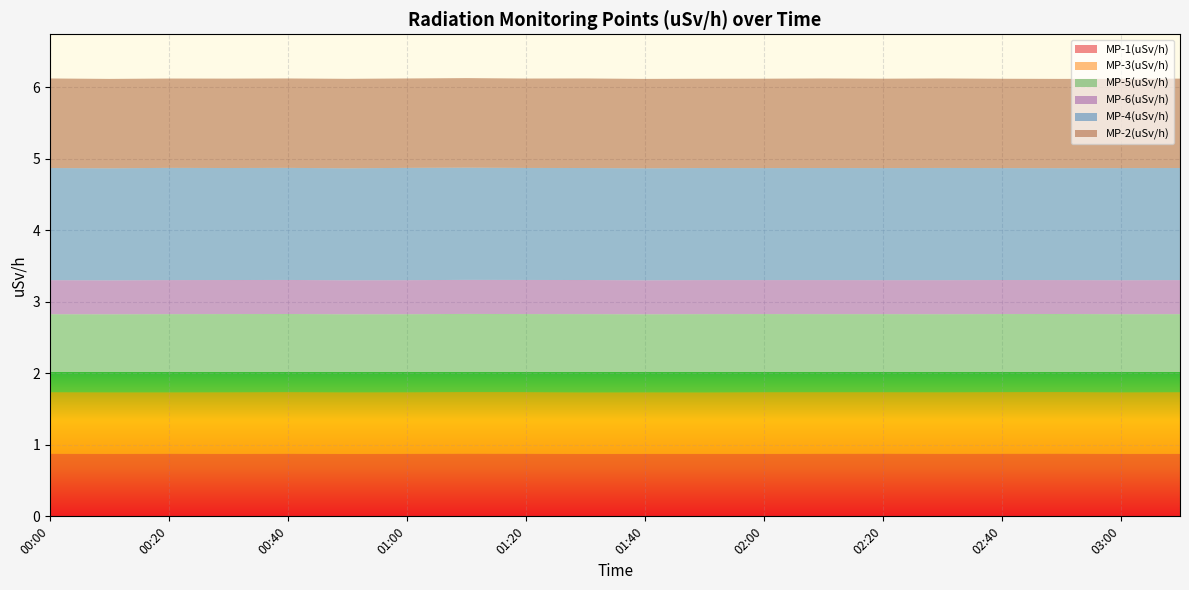

Reading left to right, what are all the values shown in this chart?

MP-1(uSv/h): 00:00=0.9	00:10=0.9	00:20=0.9	00:30=0.9	00:40=0.9	00:50=0.9	01:00=0.9	01:10=0.9	01:20=0.9	01:30=0.9	01:40=0.9	01:50=0.9	02:00=0.9	02:10=0.9	02:20=0.9	02:30=0.9	02:40=0.9	02:50=0.9	03:00=0.9	03:10=0.9
MP-3(uSv/h): 00:00=0.9	00:10=0.9	00:20=0.9	00:30=0.9	00:40=0.9	00:50=0.9	01:00=0.9	01:10=0.9	01:20=0.9	01:30=0.9	01:40=0.9	01:50=0.9	02:00=0.9	02:10=0.9	02:20=0.9	02:30=0.9	02:40=0.9	02:50=0.9	03:00=0.9	03:10=0.9
MP-5(uSv/h): 00:00=1.1	00:10=1.1	00:20=1.1	00:30=1.1	00:40=1.1	00:50=1.1	01:00=1.1	01:10=1.1	01:20=1.1	01:30=1.1	01:40=1.1	01:50=1.1	02:00=1.1	02:10=1.1	02:20=1.1	02:30=1.1	02:40=1.1	02:50=1.1	03:00=1.1	03:10=1.1
MP-6(uSv/h): 00:00=0.5	00:10=0.5	00:20=0.5	00:30=0.5	00:40=0.5	00:50=0.5	01:00=0.5	01:10=0.5	01:20=0.5	01:30=0.5	01:40=0.5	01:50=0.5	02:00=0.5	02:10=0.5	02:20=0.5	02:30=0.5	02:40=0.5	02:50=0.5	03:00=0.5	03:10=0.5
MP-4(uSv/h): 00:00=1.6	00:10=1.6	00:20=1.6	00:30=1.6	00:40=1.6	00:50=1.6	01:00=1.6	01:10=1.6	01:20=1.6	01:30=1.6	01:40=1.6	01:50=1.6	02:00=1.6	02:10=1.6	02:20=1.6	02:30=1.6	02:40=1.6	02:50=1.6	03:00=1.6	03:10=1.6
MP-2(uSv/h): 00:00=1.3	00:10=1.2	00:20=1.2	00:30=1.2	00:40=1.2	00:50=1.3	01:00=1.2	01:10=1.3	01:20=1.2	01:30=1.3	01:40=1.2	01:50=1.2	02:00=1.2	02:10=1.3	02:20=1.2	02:30=1.3	02:40=1.2	02:50=1.2	03:00=1.2	03:10=1.2